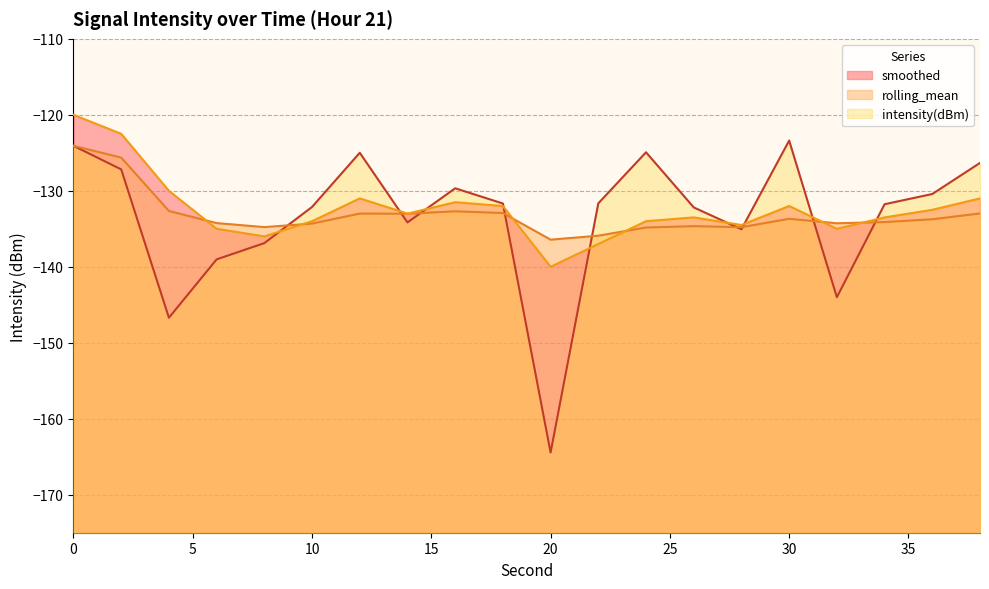

Read the smoothed value at 2.

-122.5